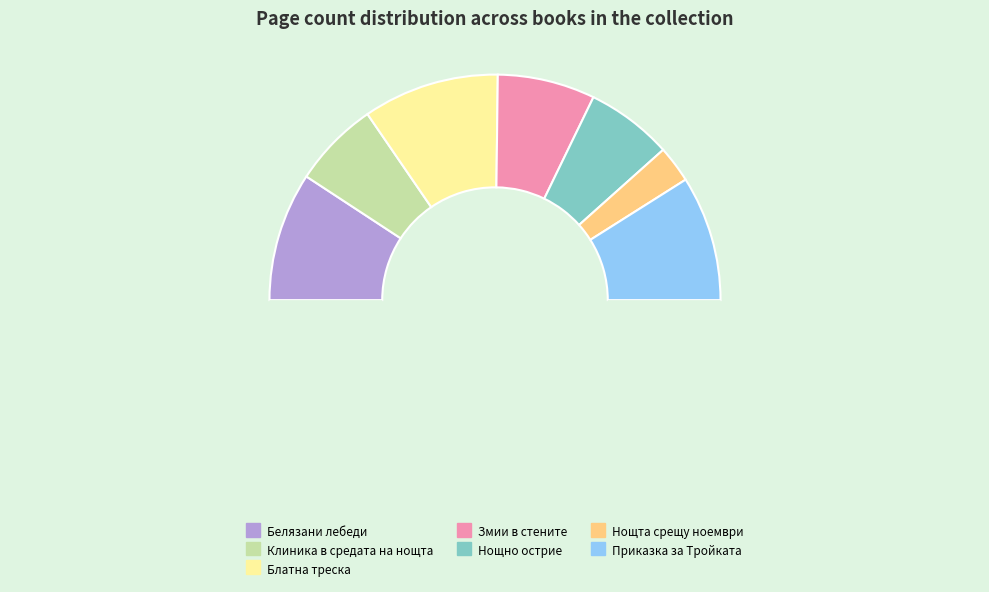

What is the smallest slice in the pie chart?

Нощта срещу ноември